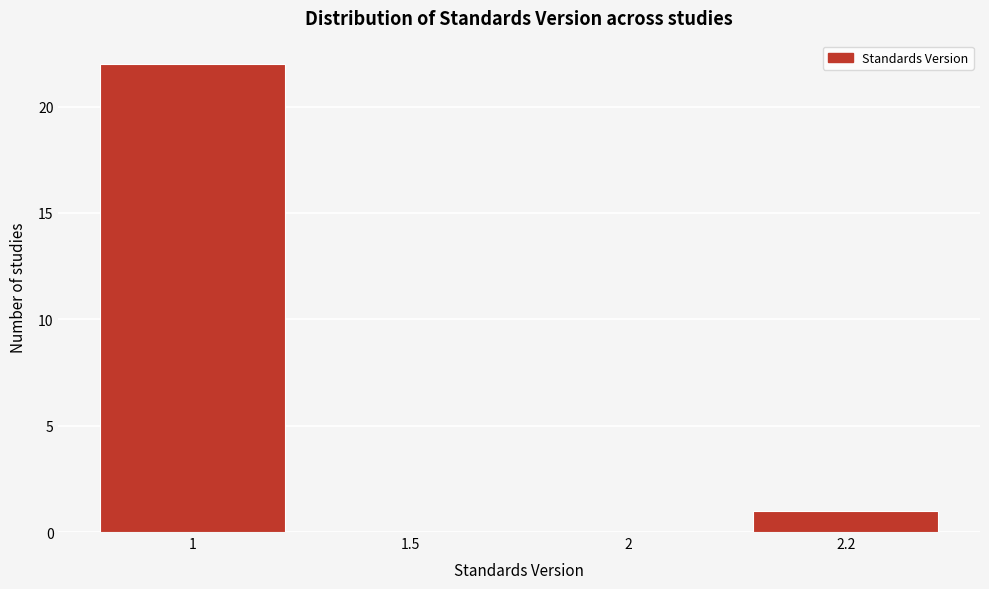

Reading left to right, list all the values displayed in this chart.

1=22	1.5=0	2=0	2.2=1